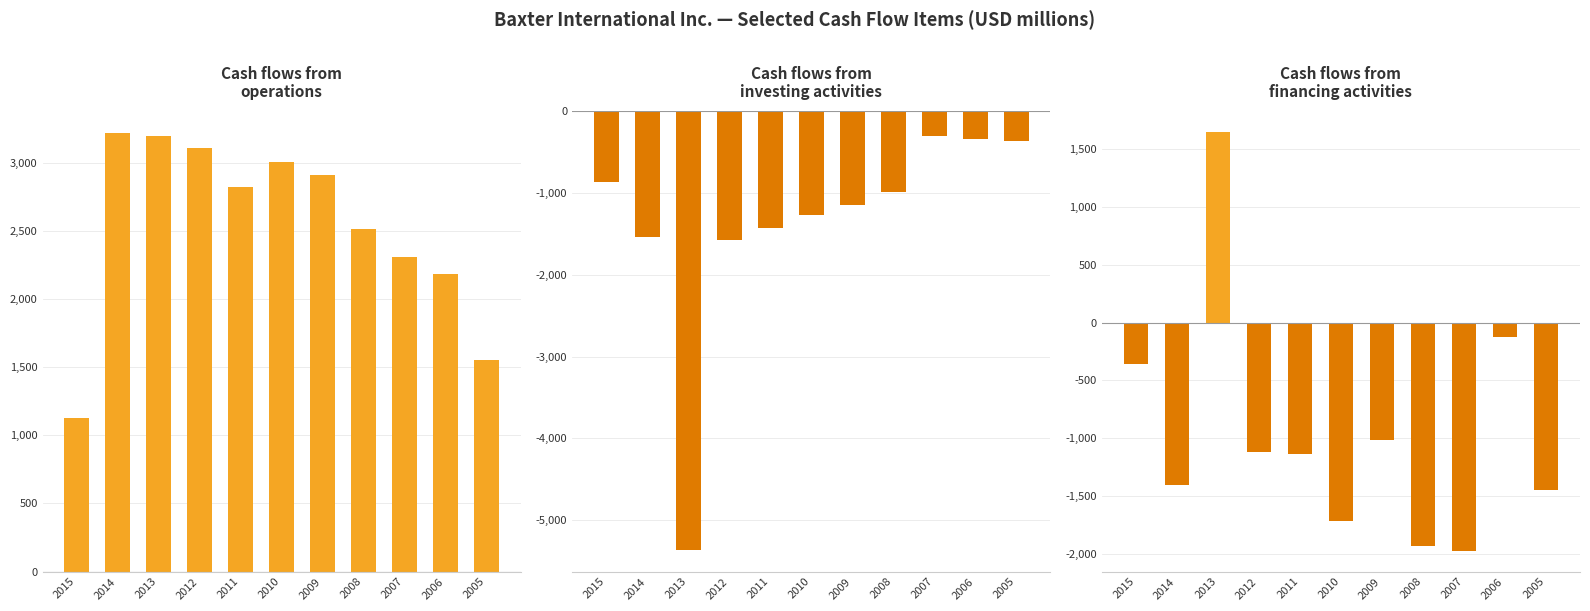

How many values in the Cash flows from financing activities series exceed -1137?

5